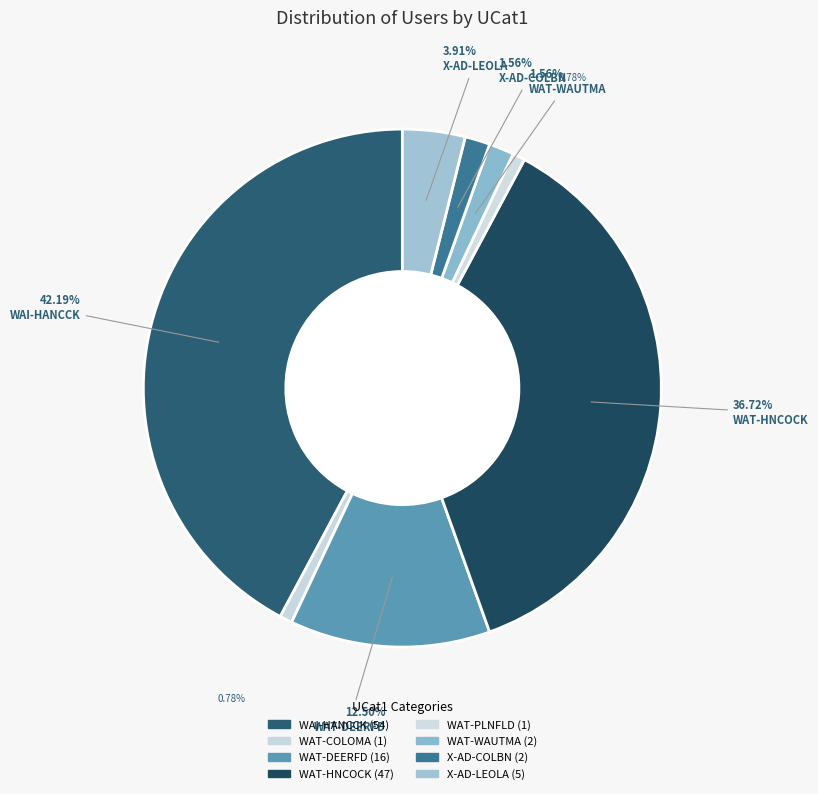

True or false: WAT-PLNFLD accounts for 1% of the total.

True